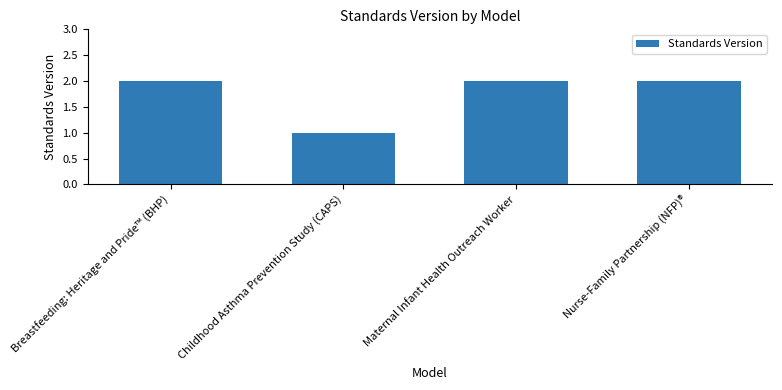

At which label is the value closest to 1?

Childhood Asthma Prevention Study (CAPS)